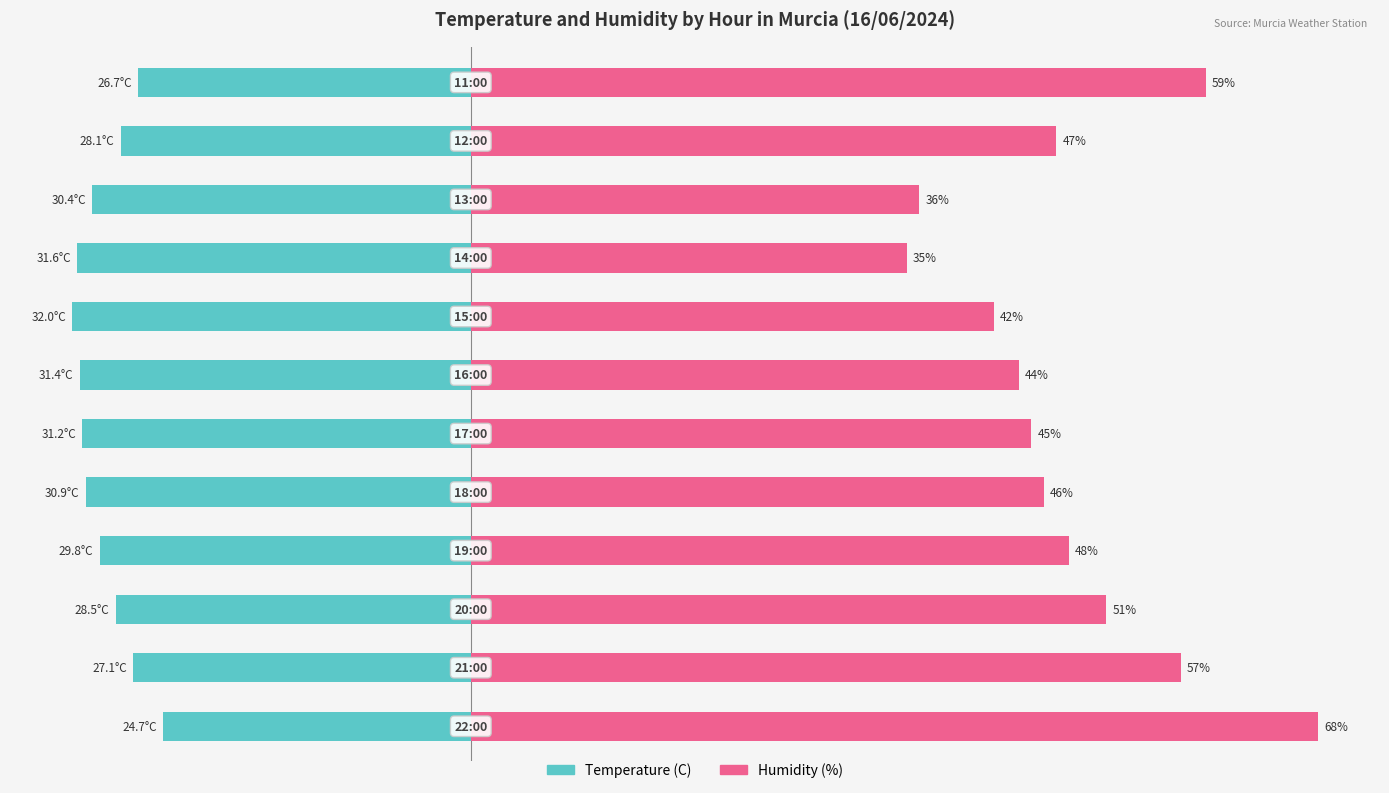

How many series are shown in this chart?

2